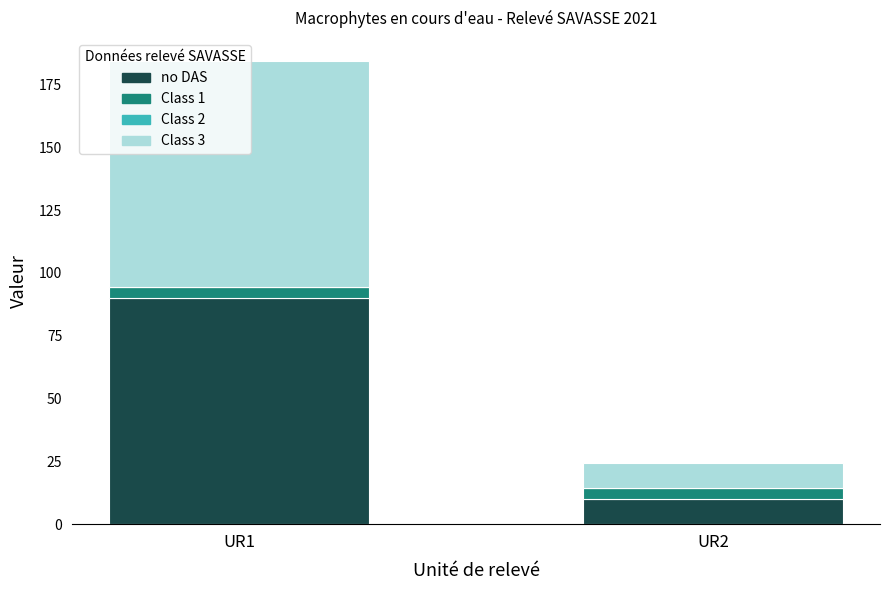

The value of no DAS at UR1 is 58.4. True or false?

False